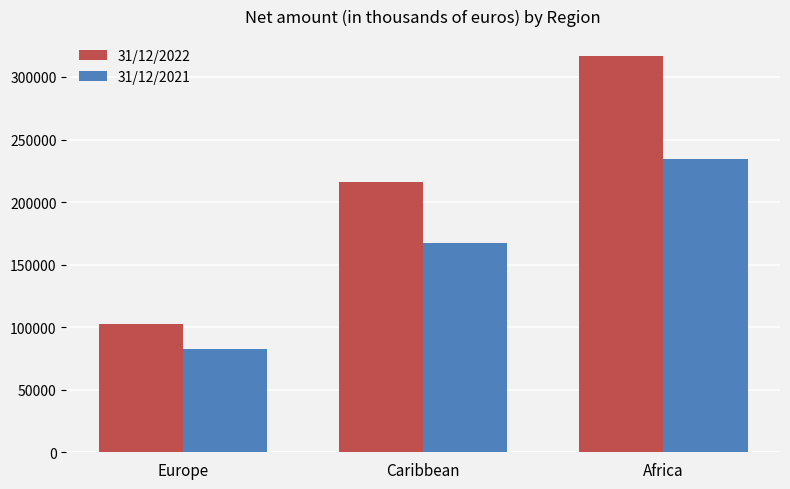

What are all the series names shown in the legend?

31/12/2022, 31/12/2021